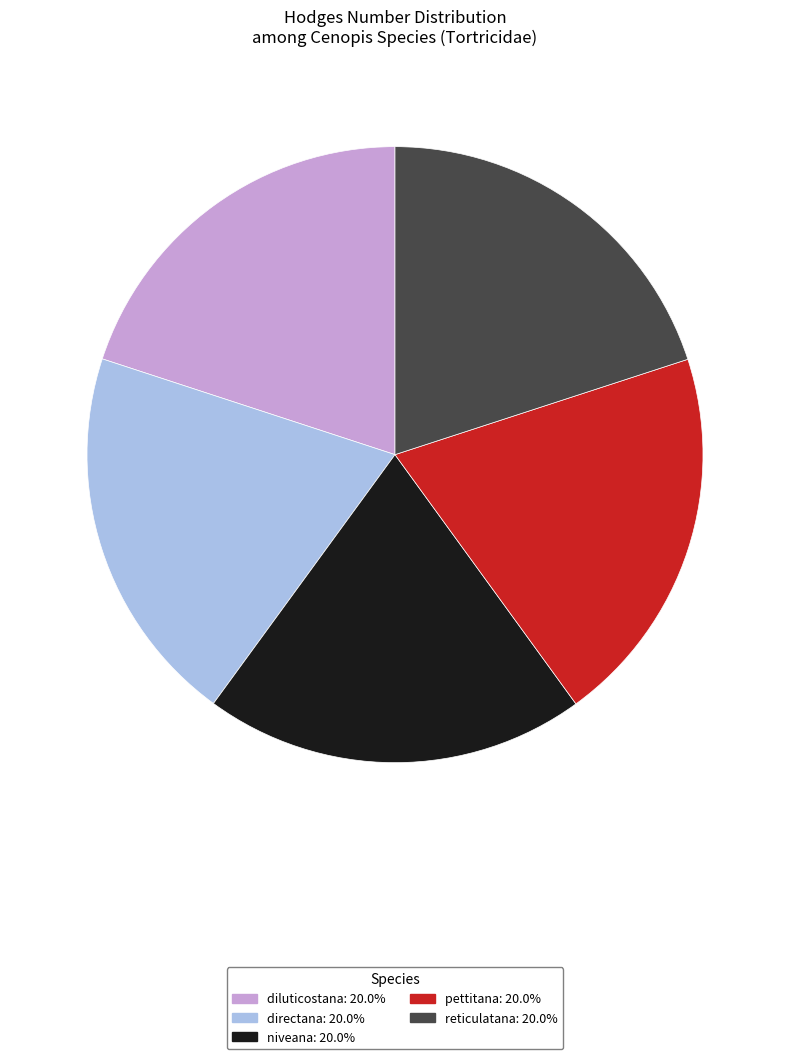

Does pettitana account for over 50% of the chart?

No